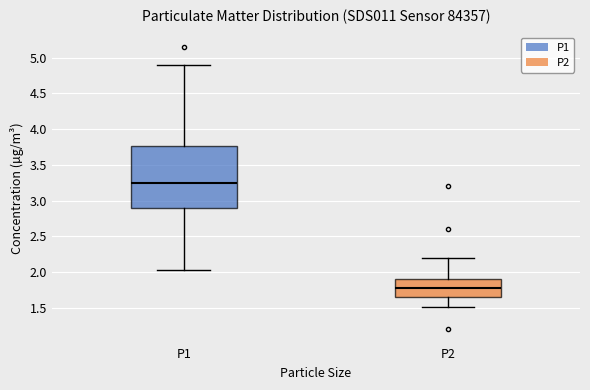

Where is the lower edge of the box for P1 on the y-axis? The values are not printed on the chart, so give them approximately, as read against the axis.

2.90